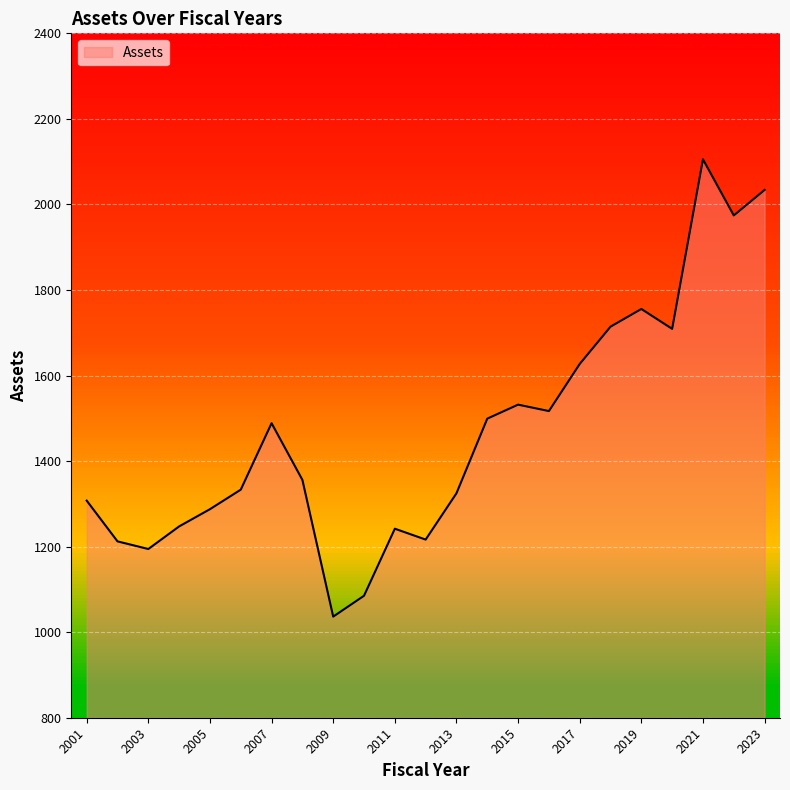

At which label does the data first exceed 1356?

2007